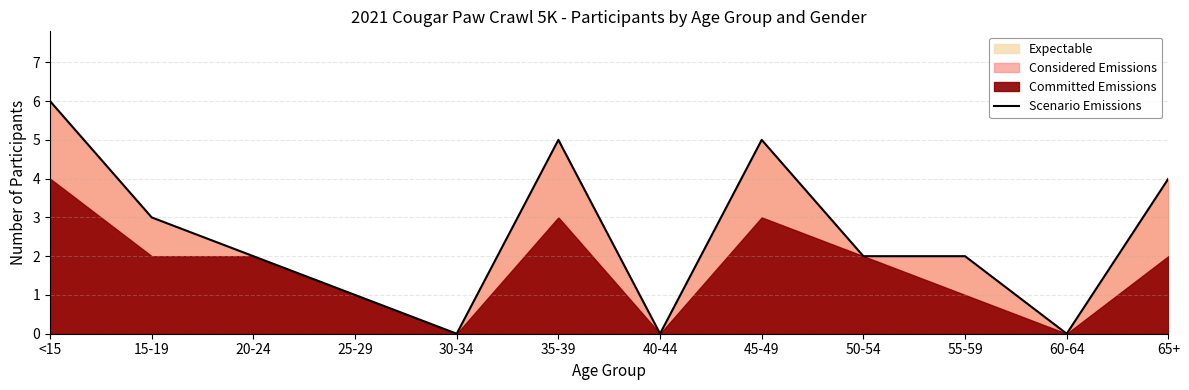

Rank the categories by value from highest to lowest.

<15, 35-39, 45-49, 65+, 15-19, 20-24, 50-54, 55-59, 25-29, 30-34, 40-44, 60-64